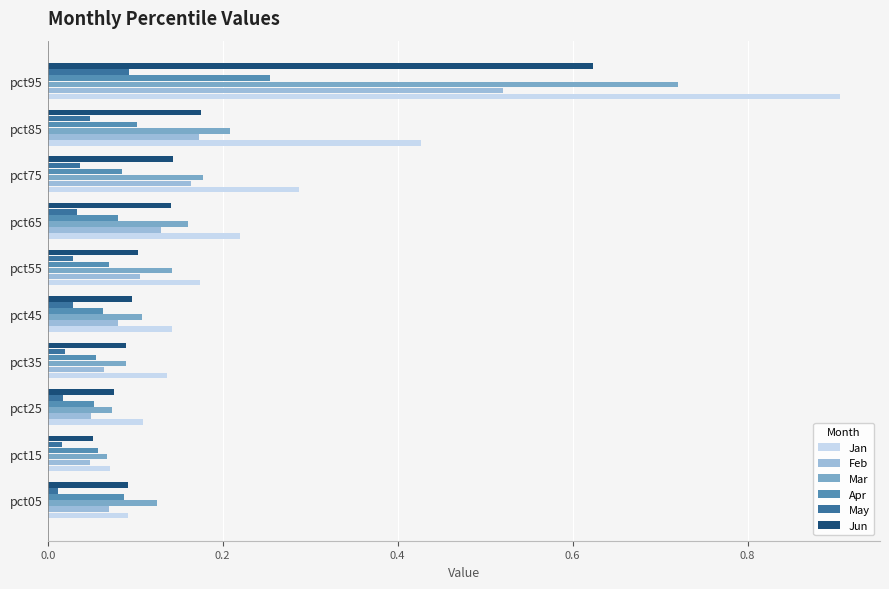

List the series in order of their peak value, highest first.

Jan, Mar, Jun, Feb, Apr, May